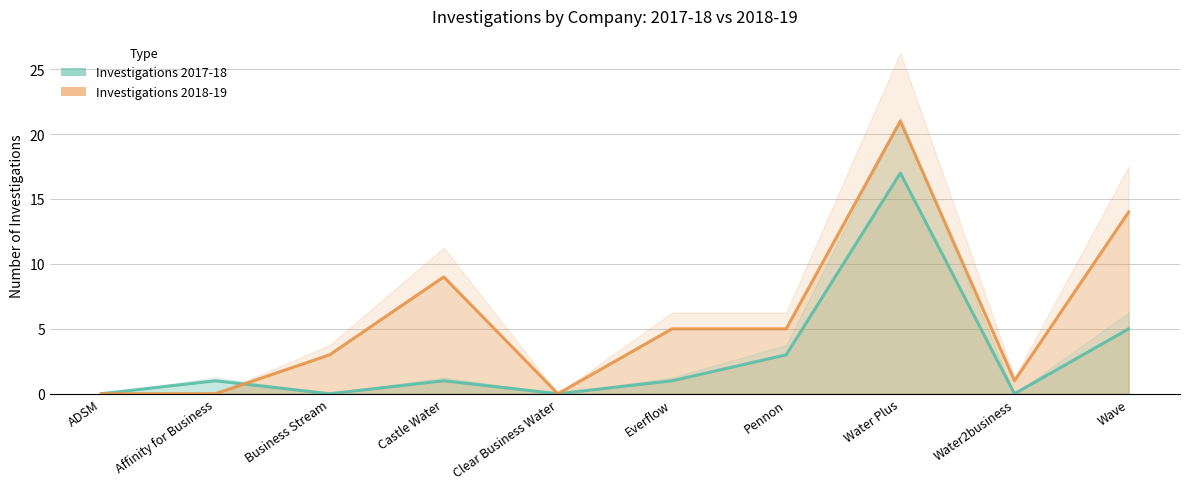

True or false: Investigations 2017-18 has a value of 7 at Business Stream.

False